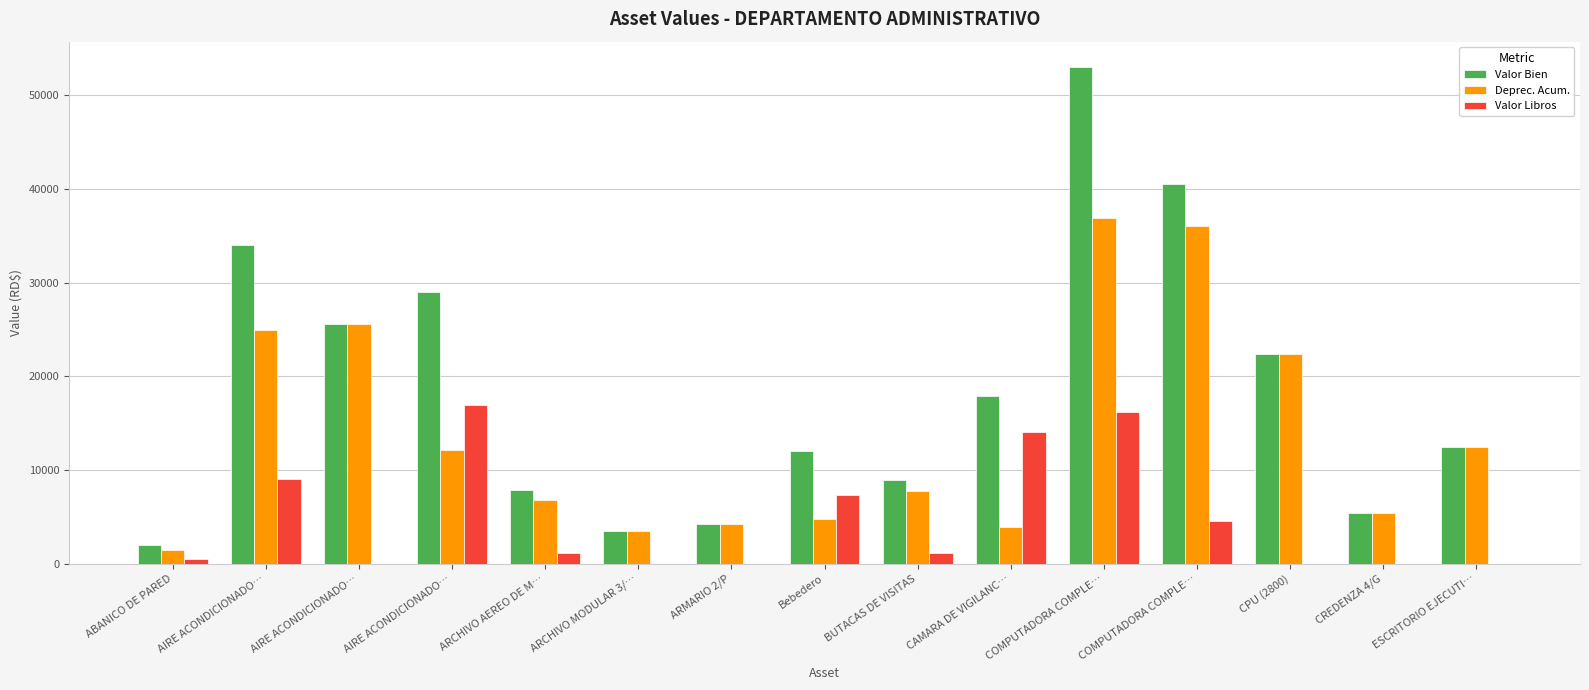

How many groups of bars are there?

15